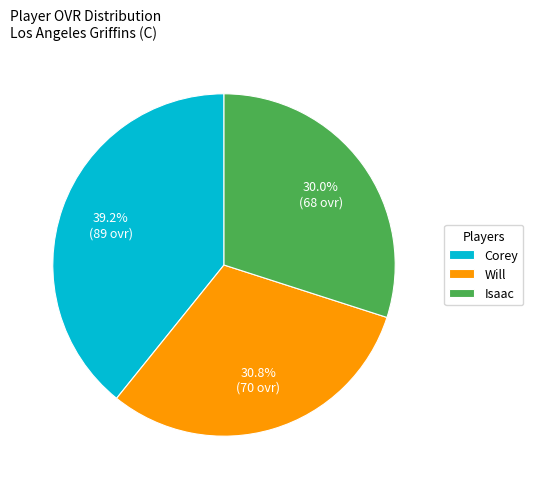

Does any single category account for the majority?

No